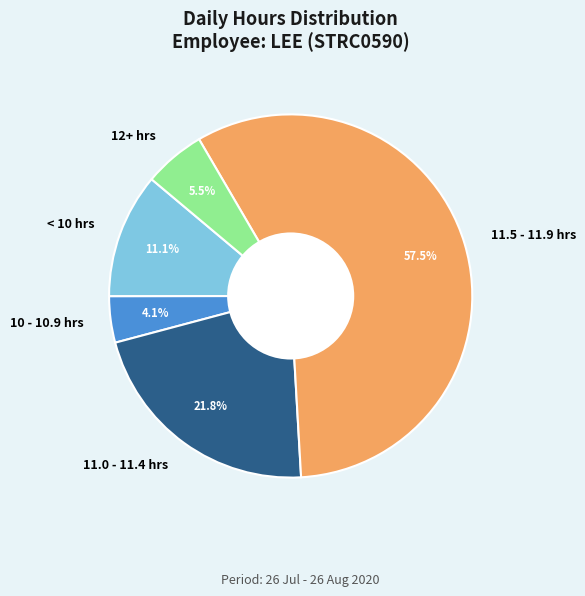

Count the number of slices in the pie.

5